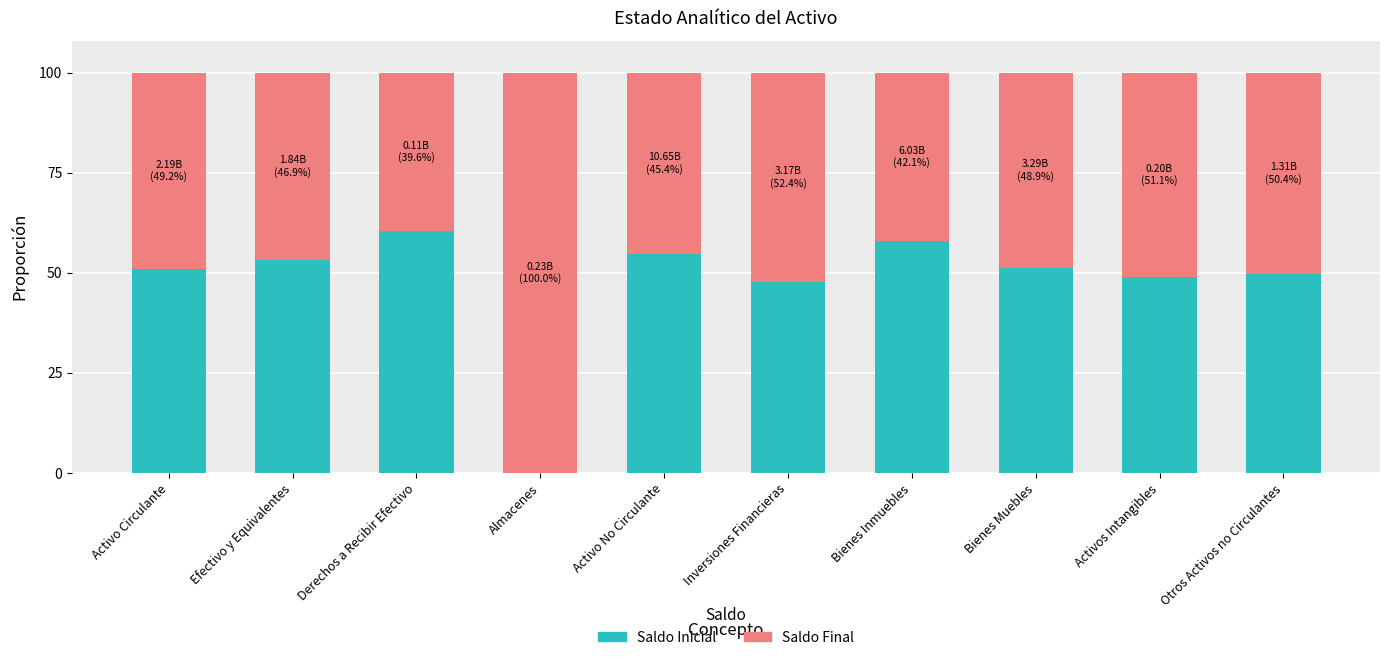

What is the total value across all series at Bienes Muebles?

100.0